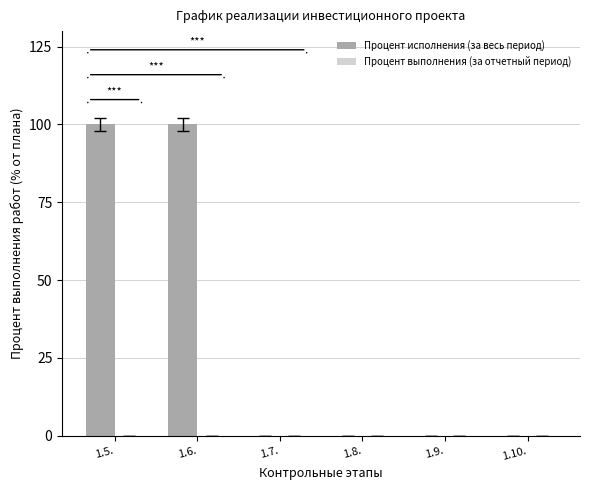

The value at 1.10. is 59. True or false?

False